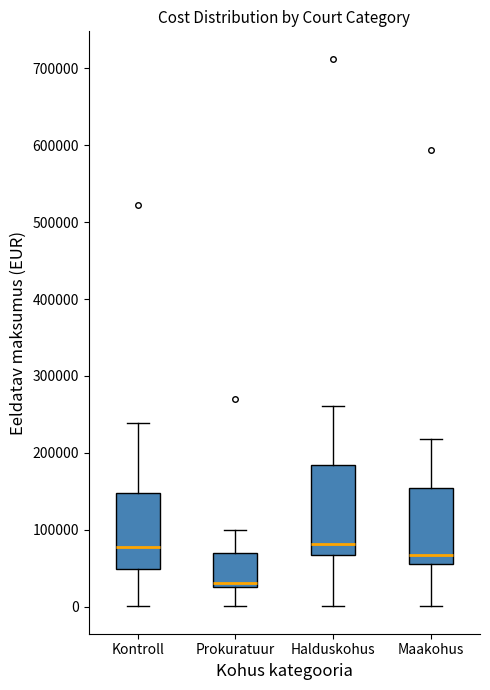

Which box is the tallest, from its lower edge to its upper edge?

Halduskohus